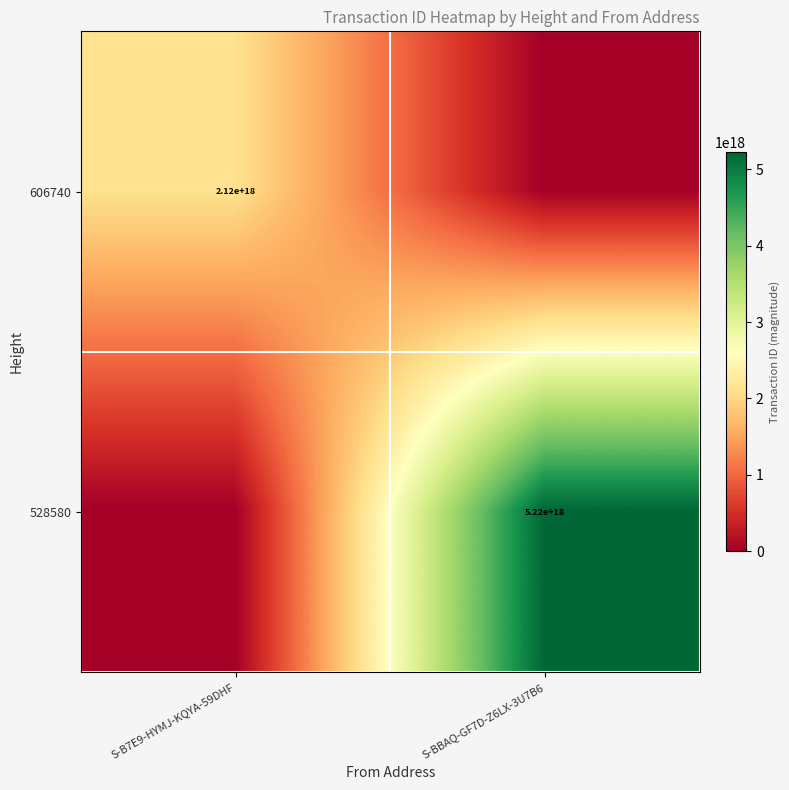

The 606740 series shows 760399611378503936 at S-B7E9-HYMJ-KQYA-59DHF. True or false?

False